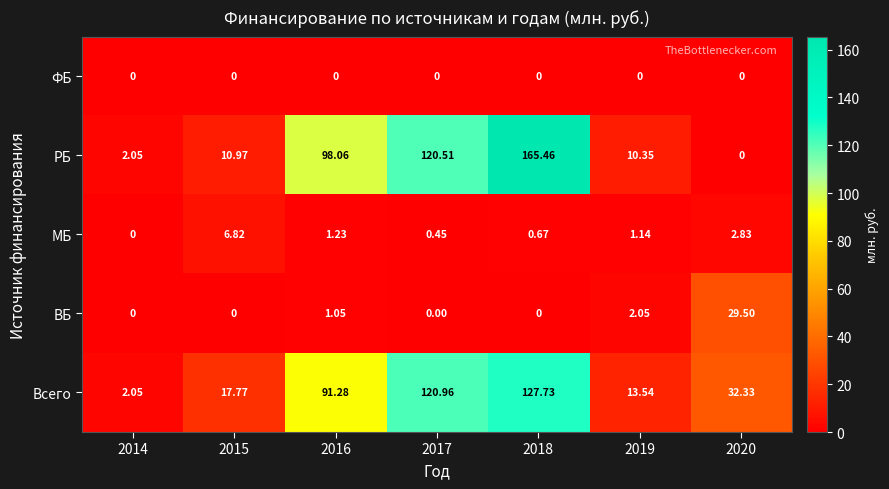

Rank the series at 2019 from lowest to highest value.

ФБ, МБ, ВБ, РБ, Всего